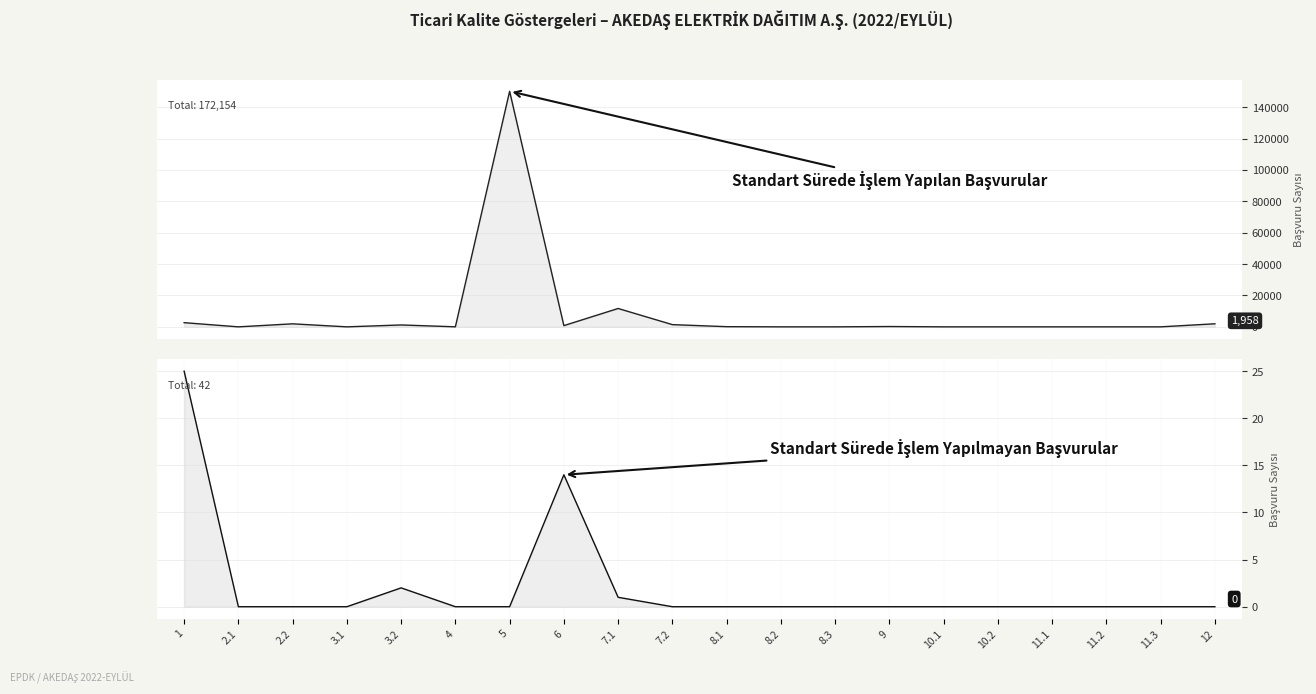

Which category has the lowest value in the Standart Sürede İşlem Yapılmayan series?

2.1